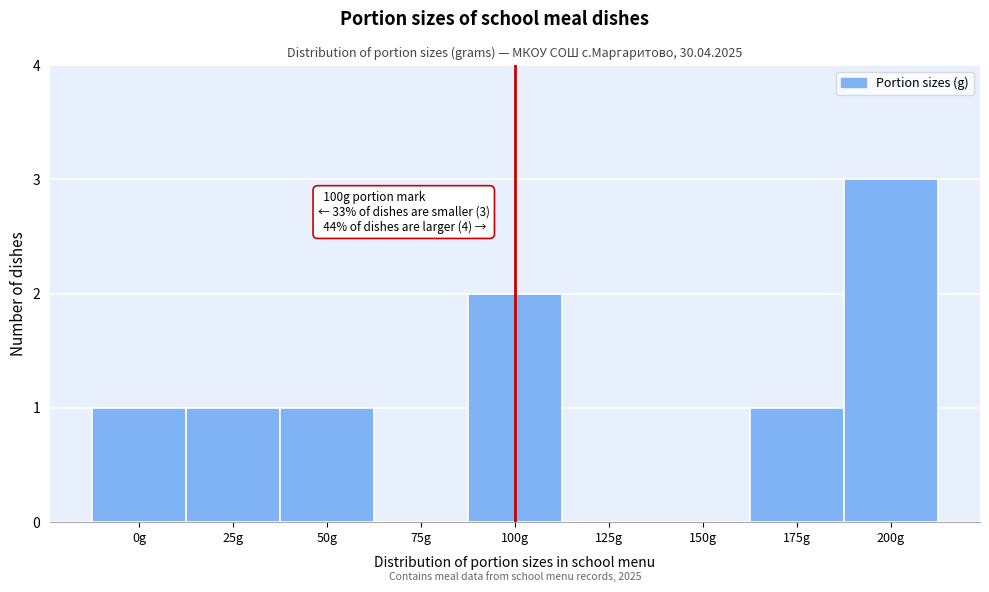

Reading right to left, transcribe all the data shown in this chart.

200g=3	175g=1	150g=0	125g=0	100g=2	75g=0	50g=1	25g=1	0g=1